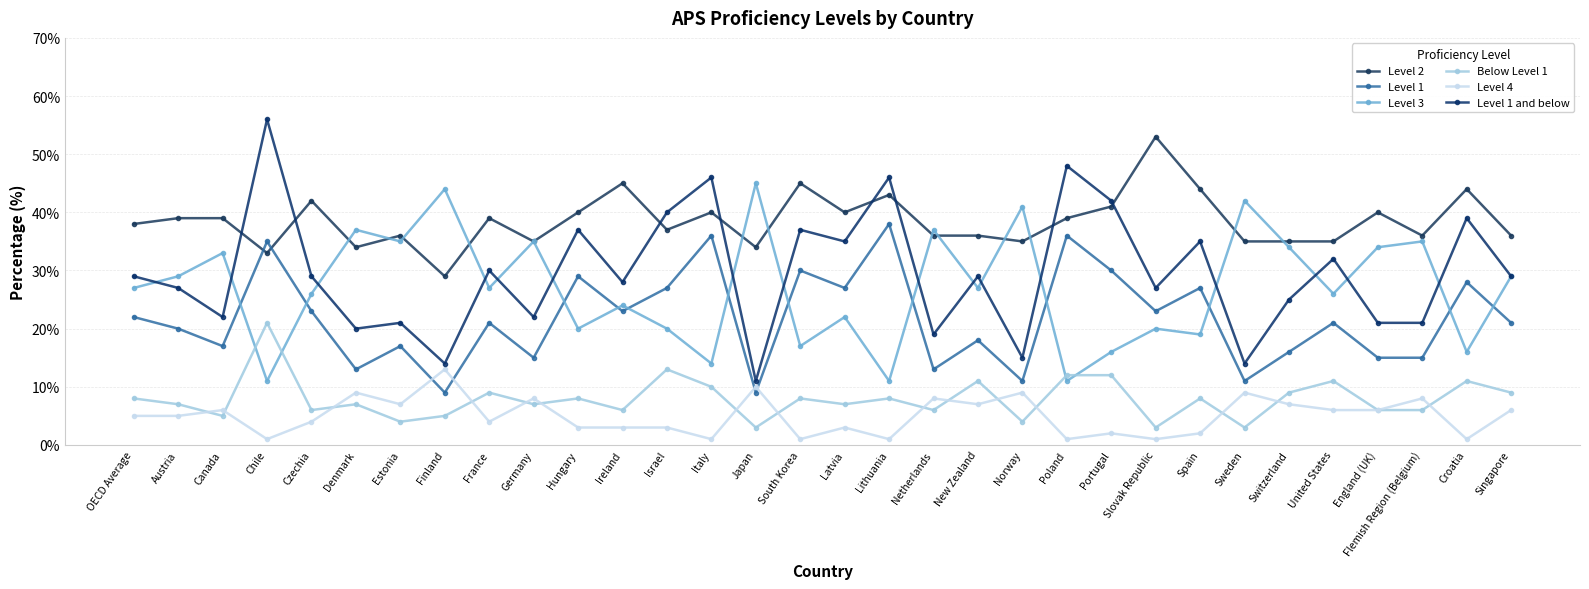

Rank the series at Spain from highest to lowest value.

Level 2, Level 1 and below, Level 1, Level 3, Below Level 1, Level 4